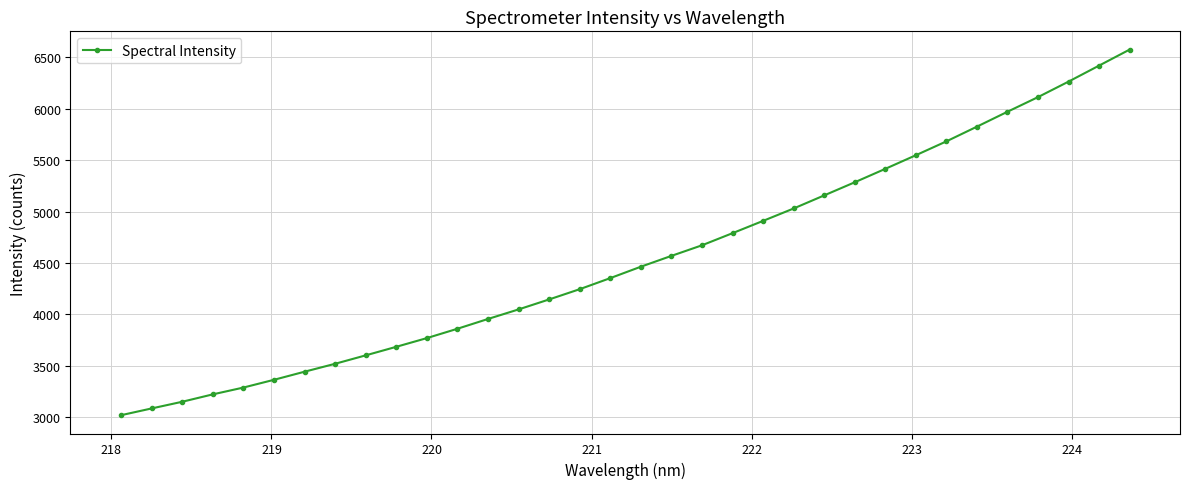

What is the minimum value shown in the chart?

3020.9